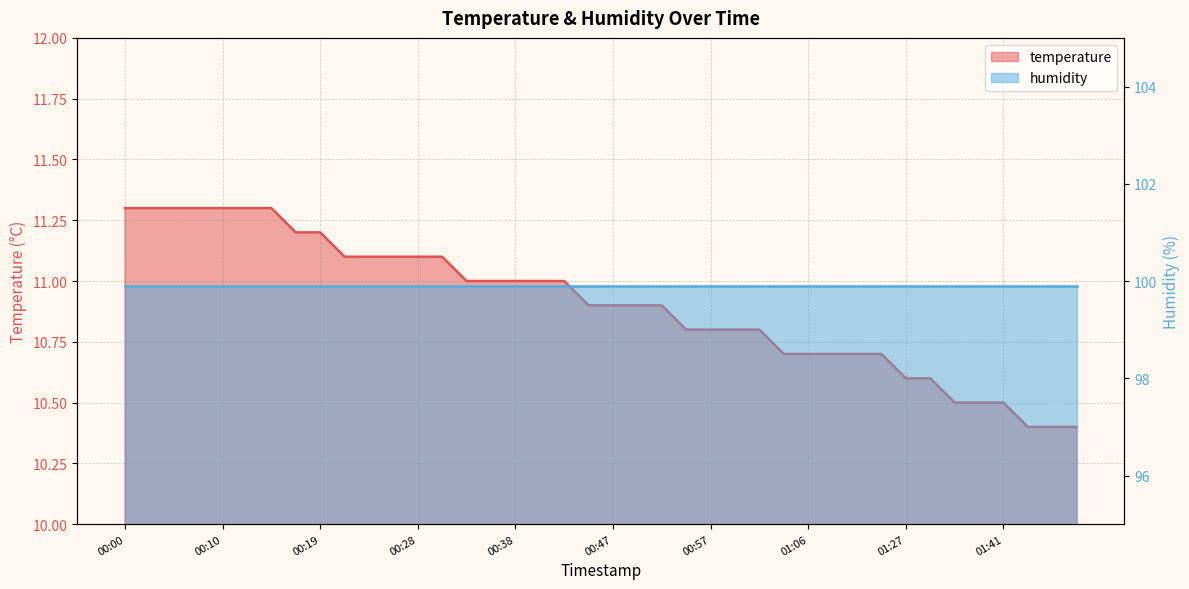

Which label corresponds to the largest value in the chart?

00:00